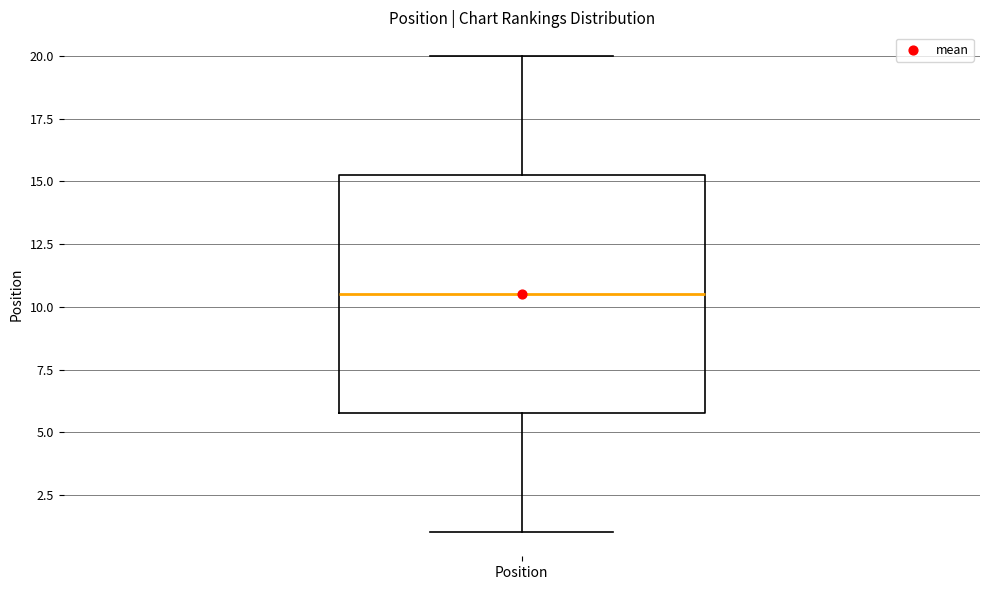

Where does the lower whisker of the box for Position end on the y-axis? The values are not printed on the chart, so give them approximately, as read against the axis.

1.0